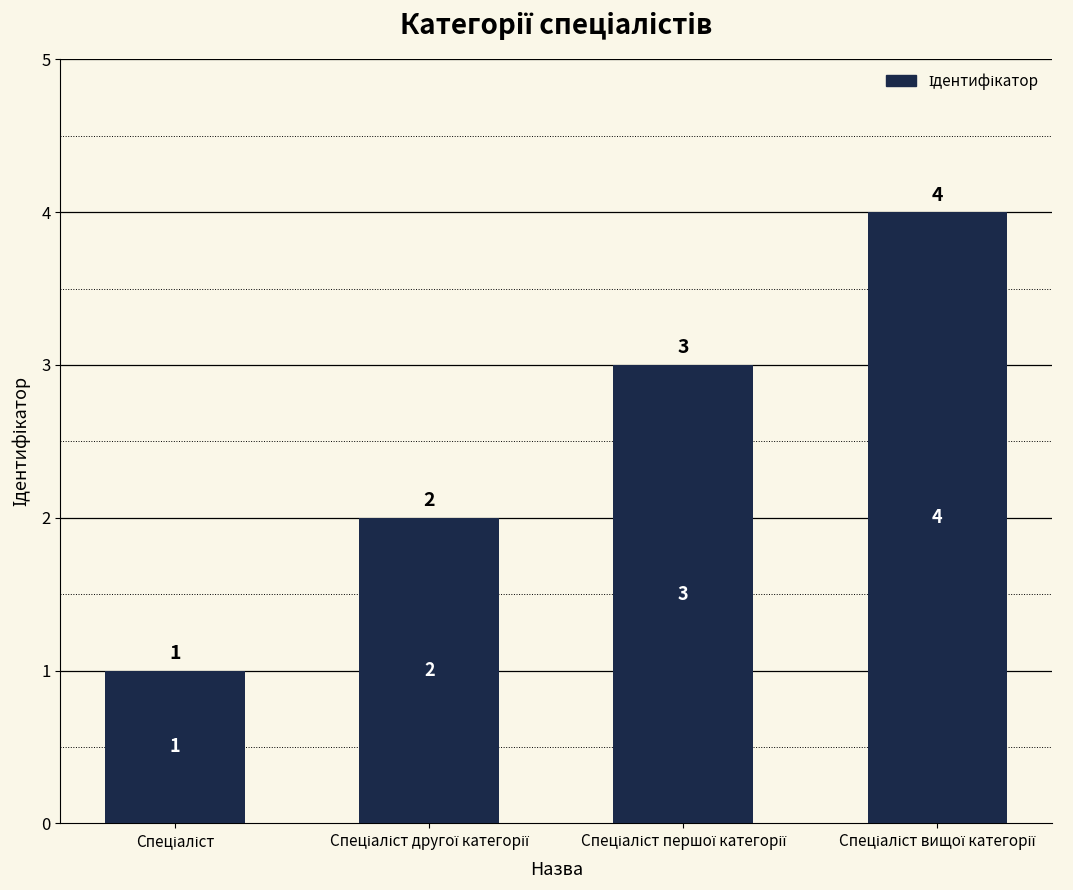

What is the value of the 2nd bar from the left?

2